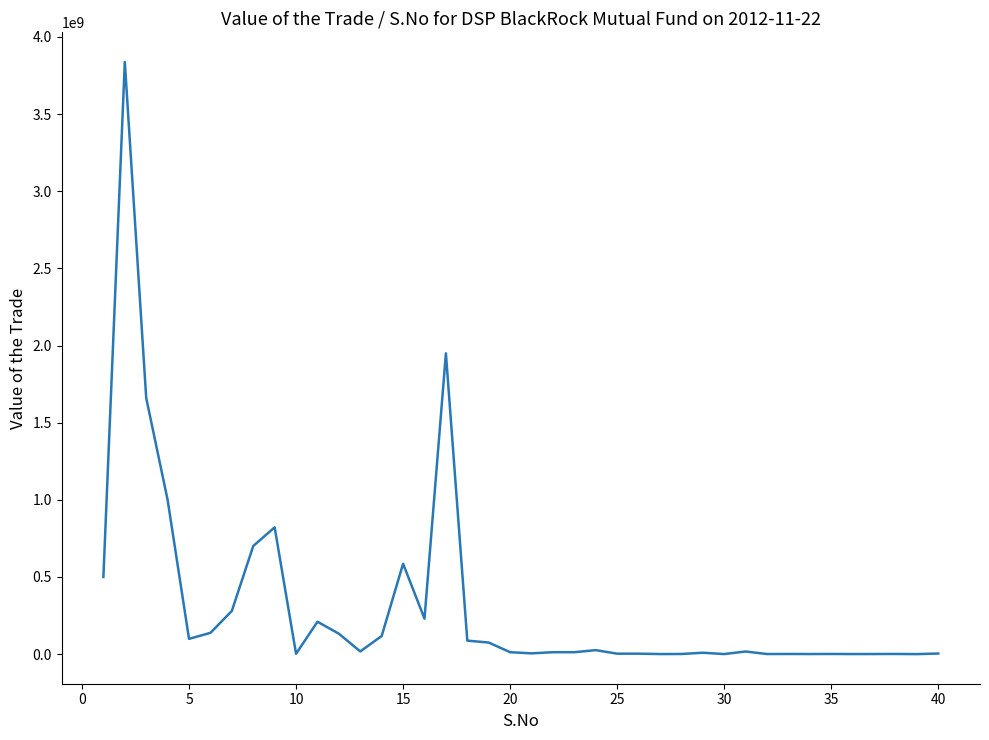

What is the average value?

313935996.5